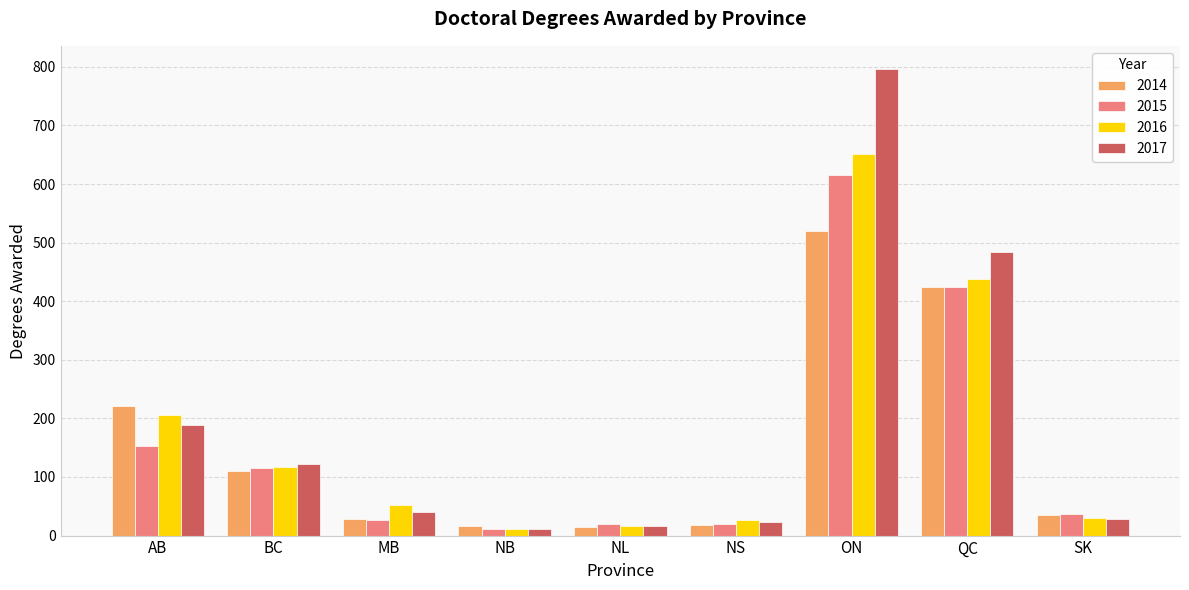

Between MB and QC, which series saw the biggest shift?

2017